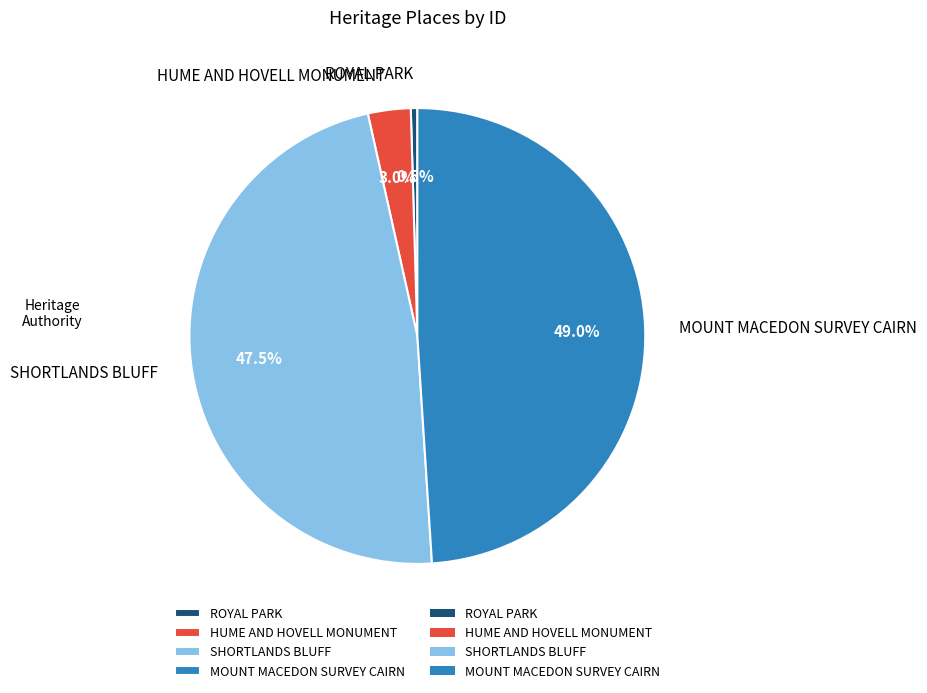

Does any single category account for the majority?

No